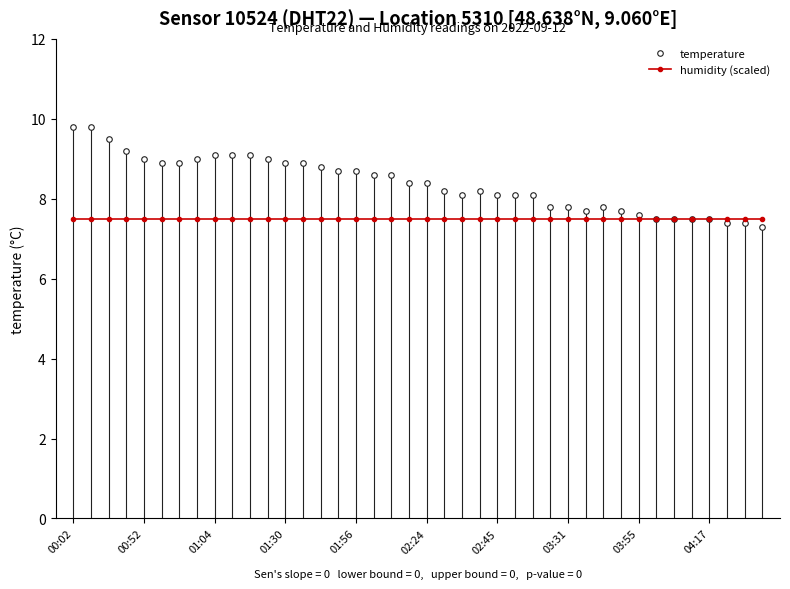

Which series has the largest total across all categories?

temperature